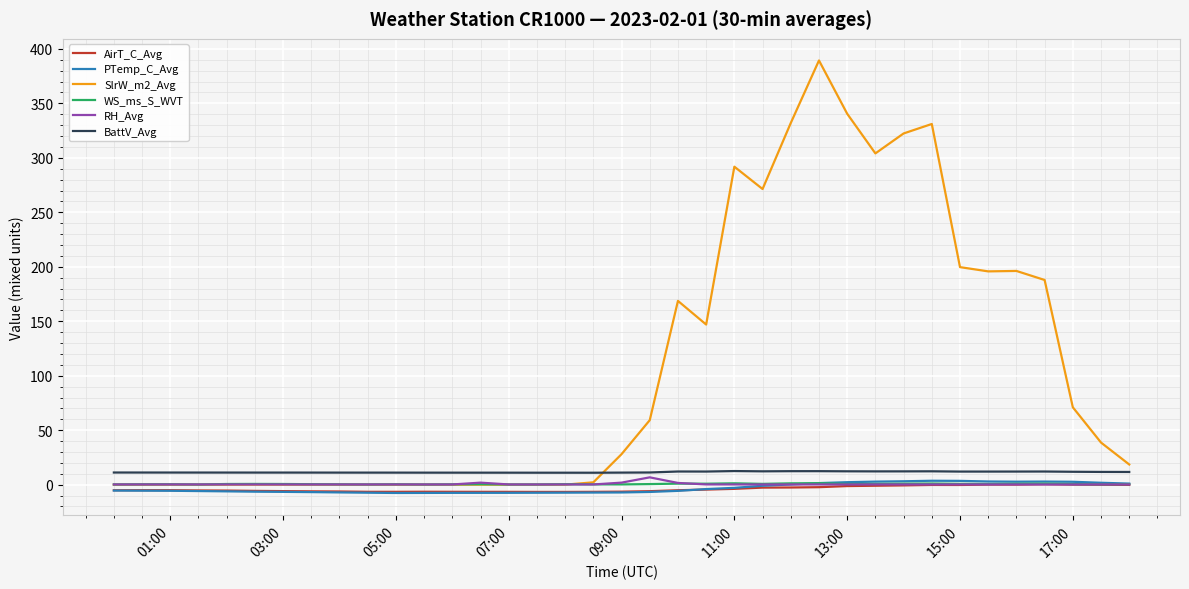

Which series has the largest range (max minus min)?

SlrW_m2_Avg